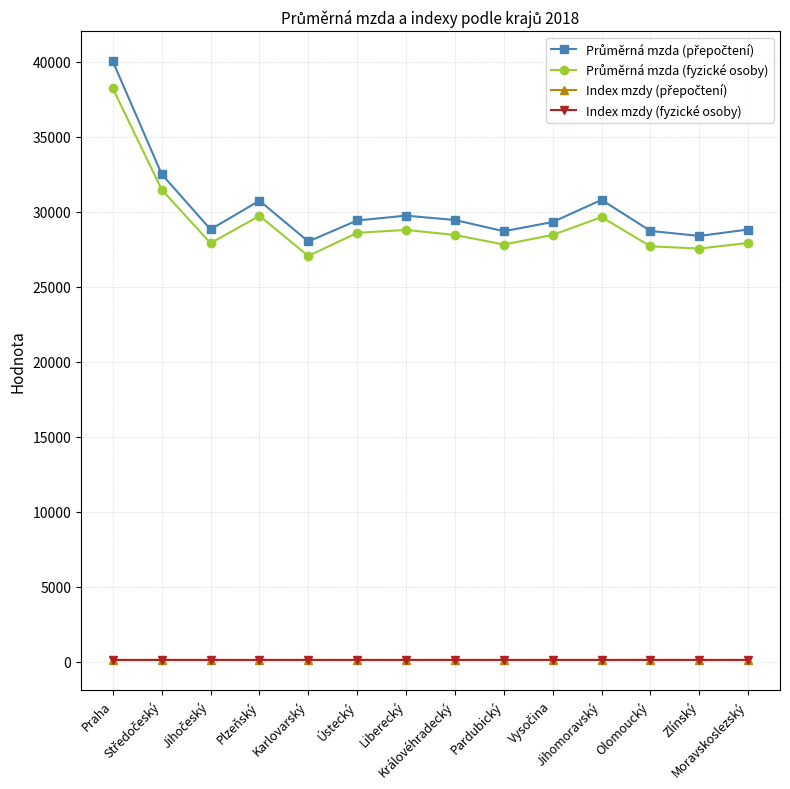

At how many categories does at least one series exceed 17206?

14